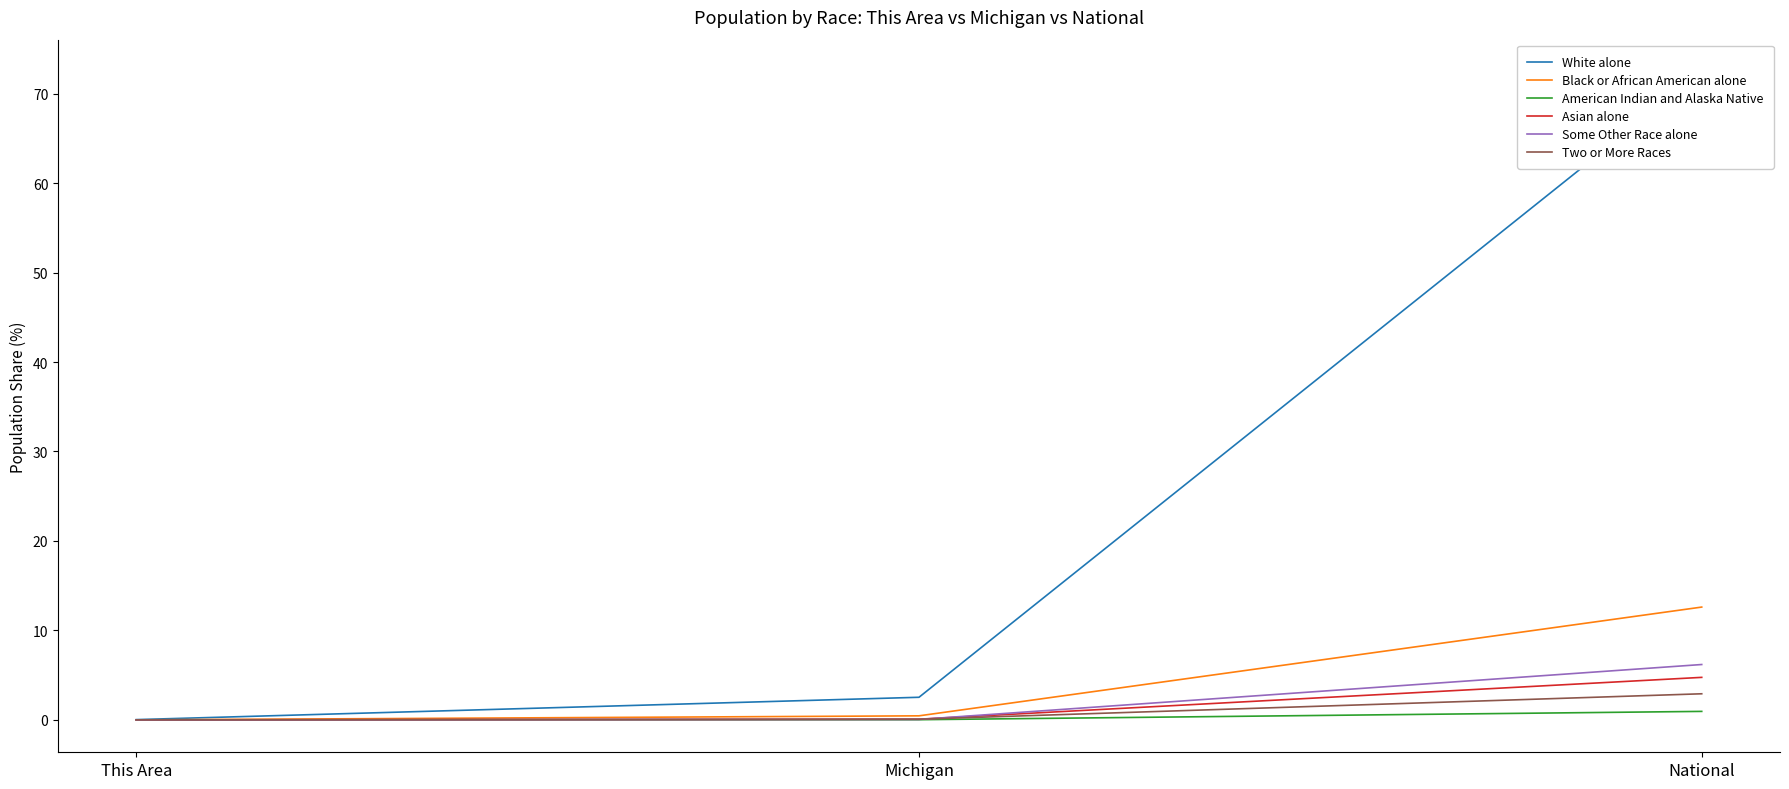

Where is Asian alone nearest to the value 2?

Michigan